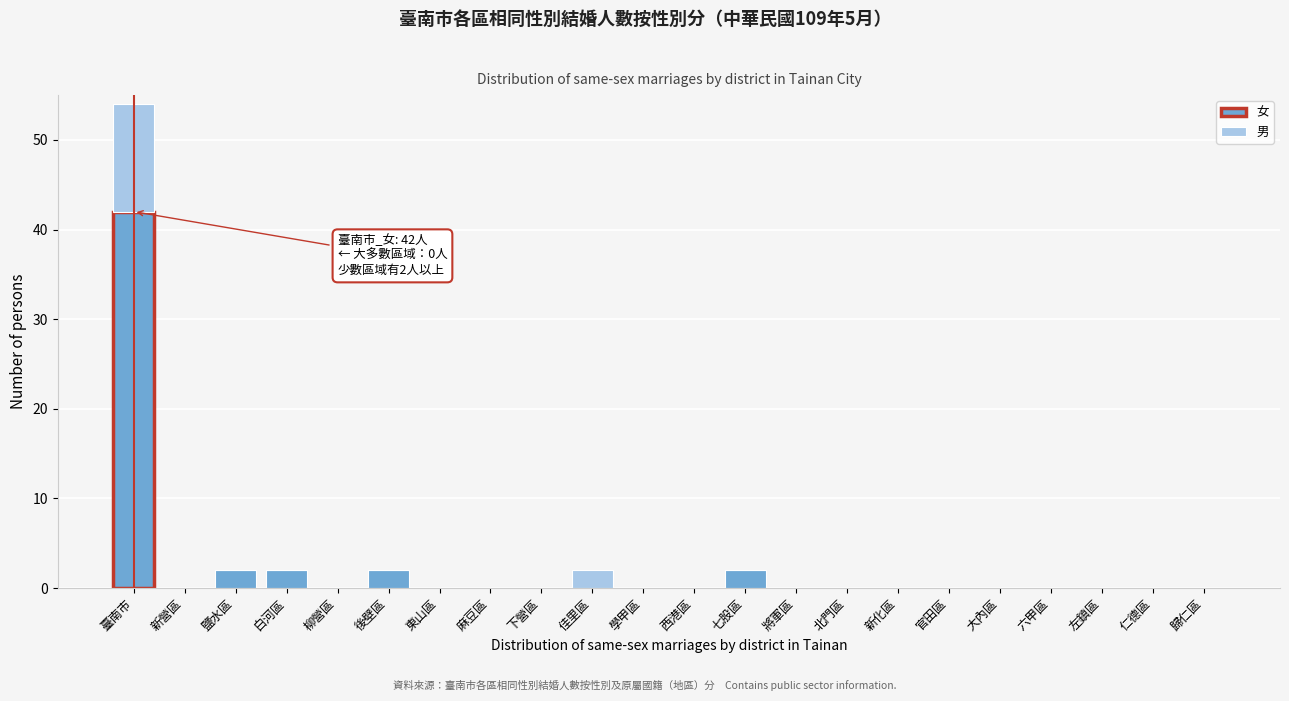

Is it true that 女 equals 0 at 大內區?

True